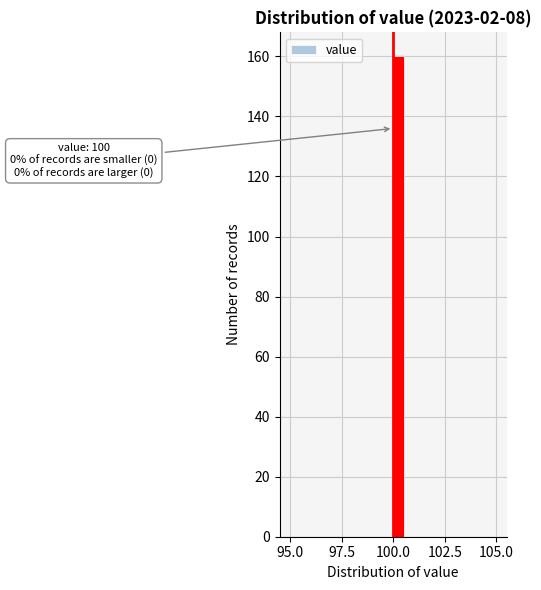

Read against the x-axis, roughly where is the centre of the tallest bar?

100.5